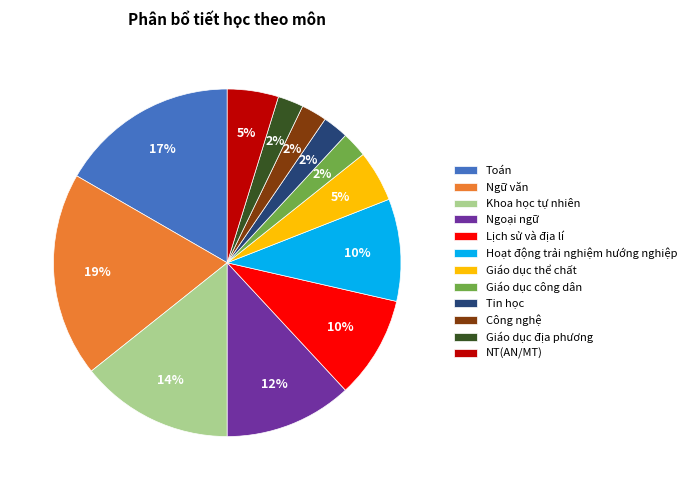

Is it true that Giáo dục công dân is 13% of the pie?

False